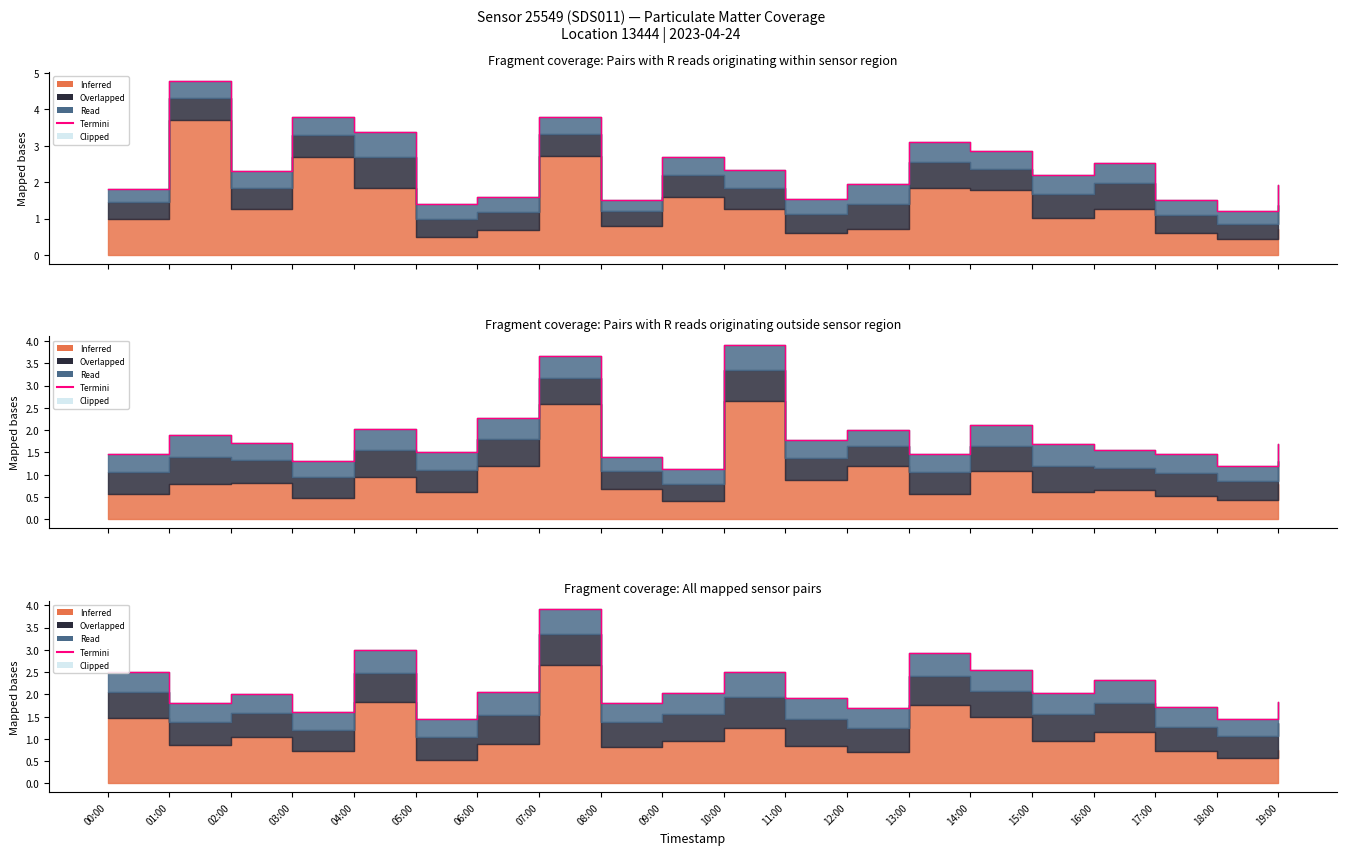

Which category has the lowest value across all series?

18:00